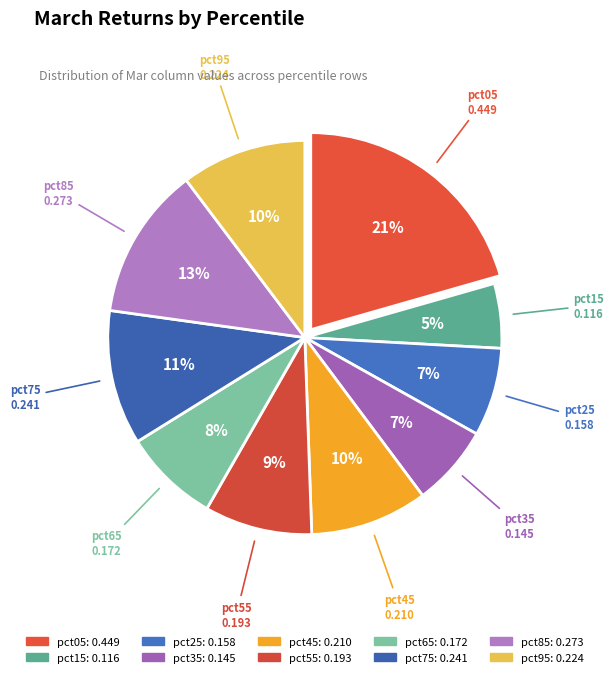

How many segments does this pie chart have?

10